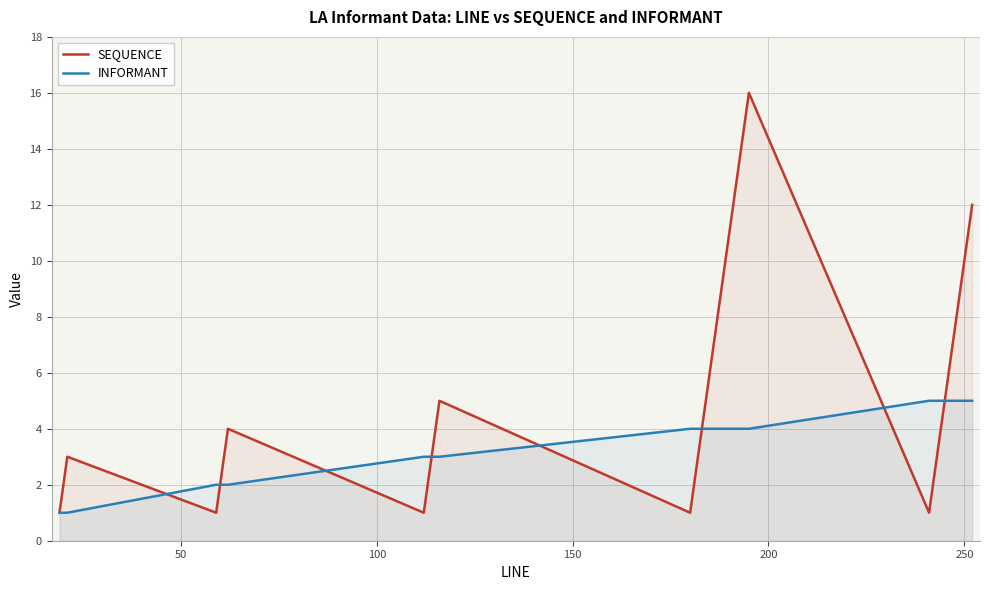

Count the number of categories in the chart.

40